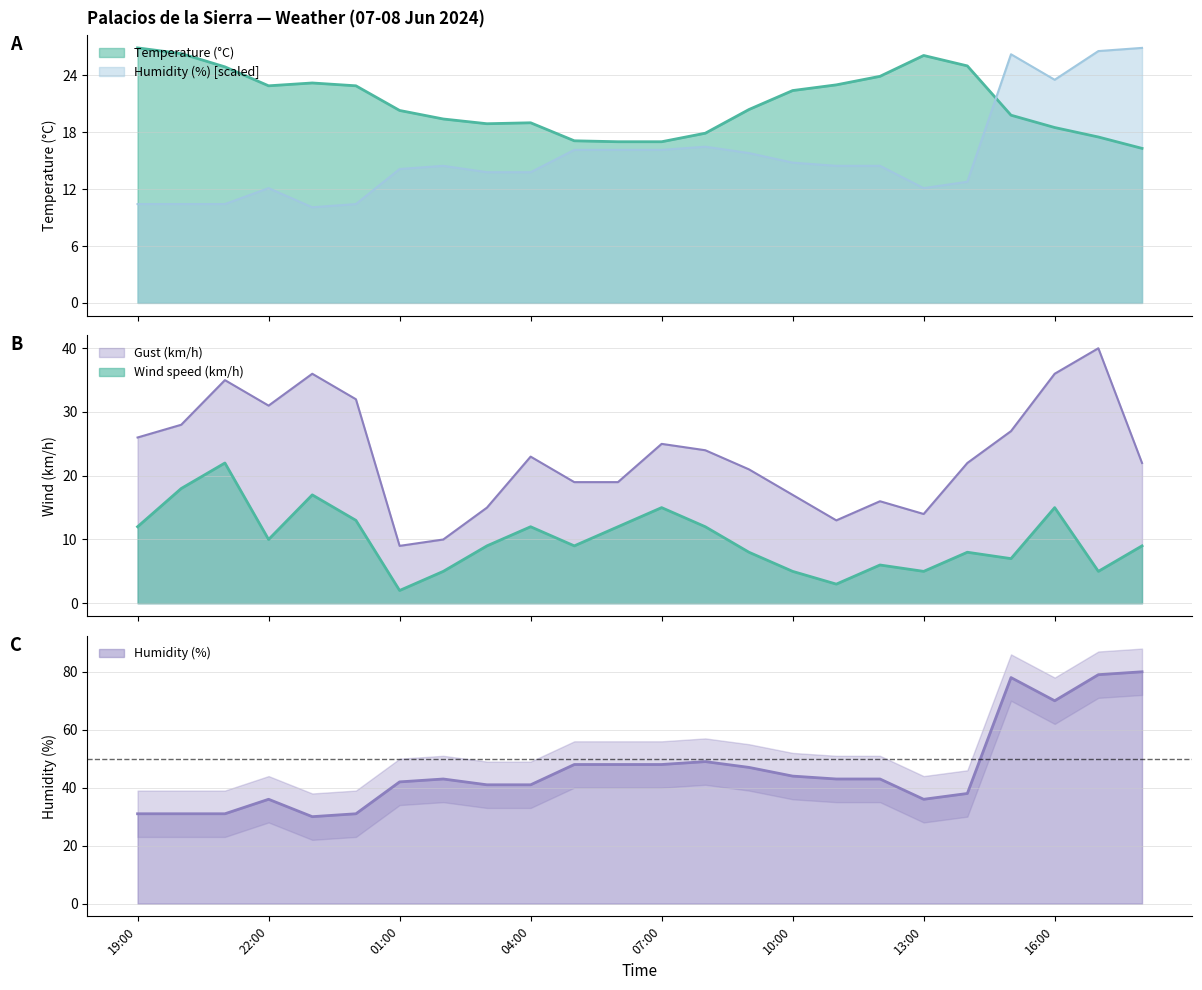

What is the label of the 14th point from the right?

05:00